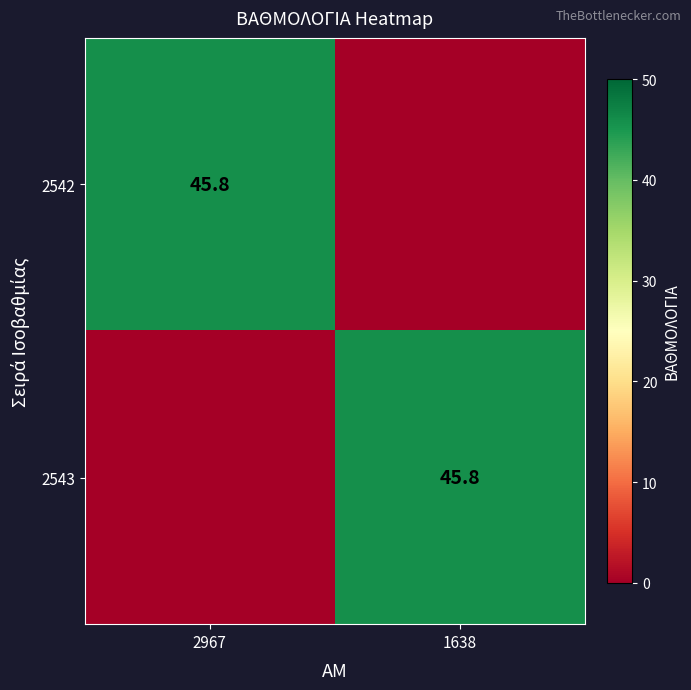

At how many categories does at least one series exceed 28?

2